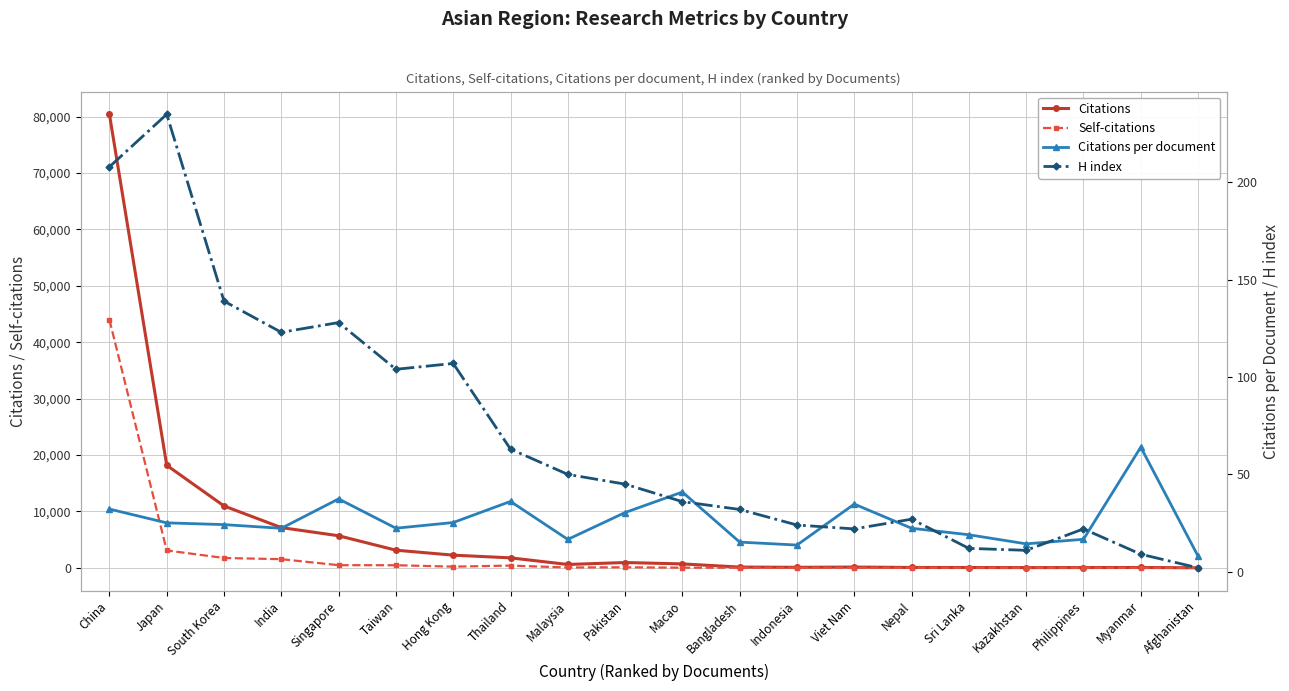

After their last crossing, which series has the higher values: H index or Self-citations?

H index